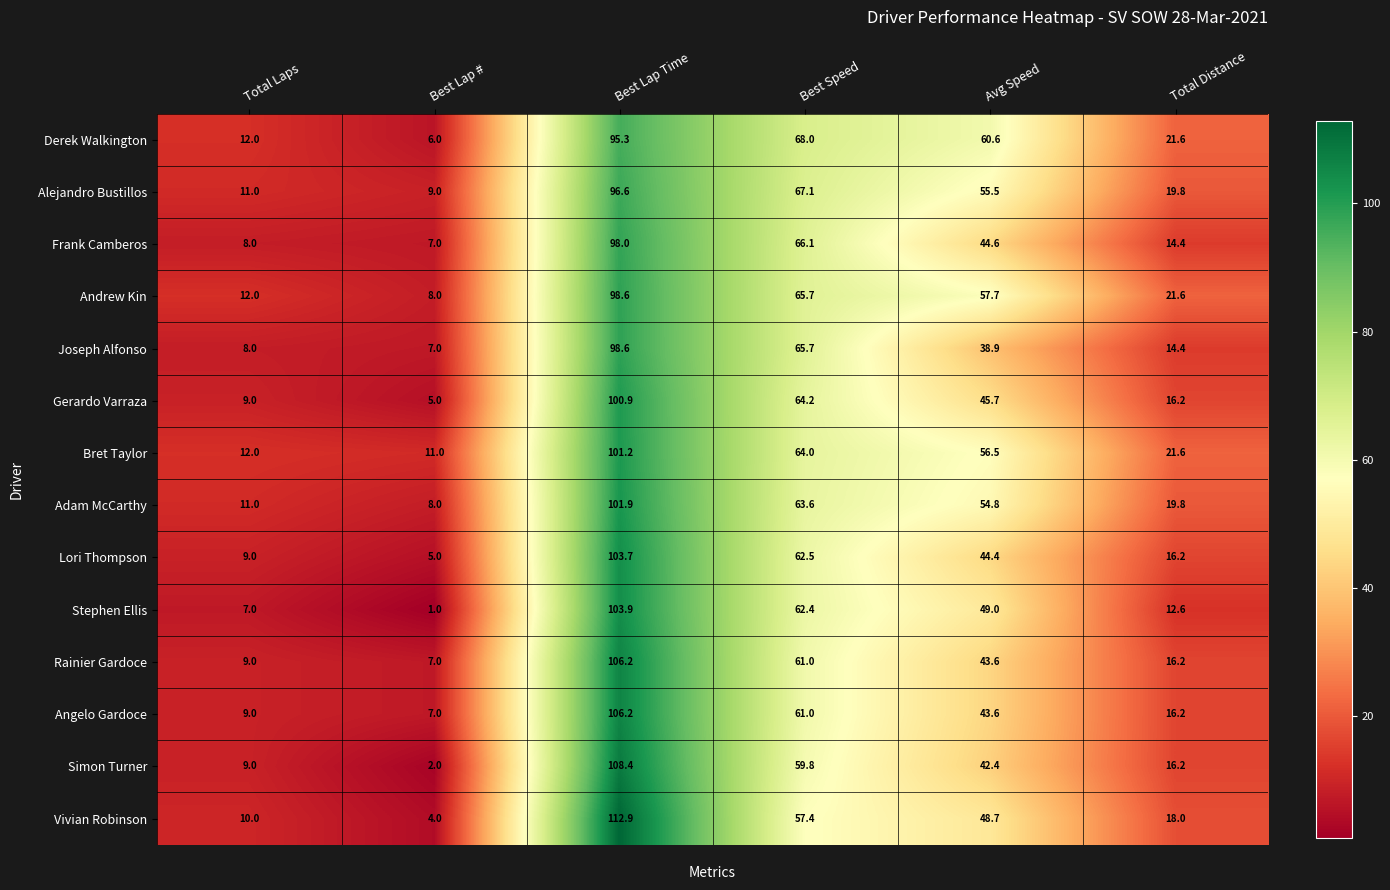

At which label does Andrew Kin first exceed 57?

Best Lap Time